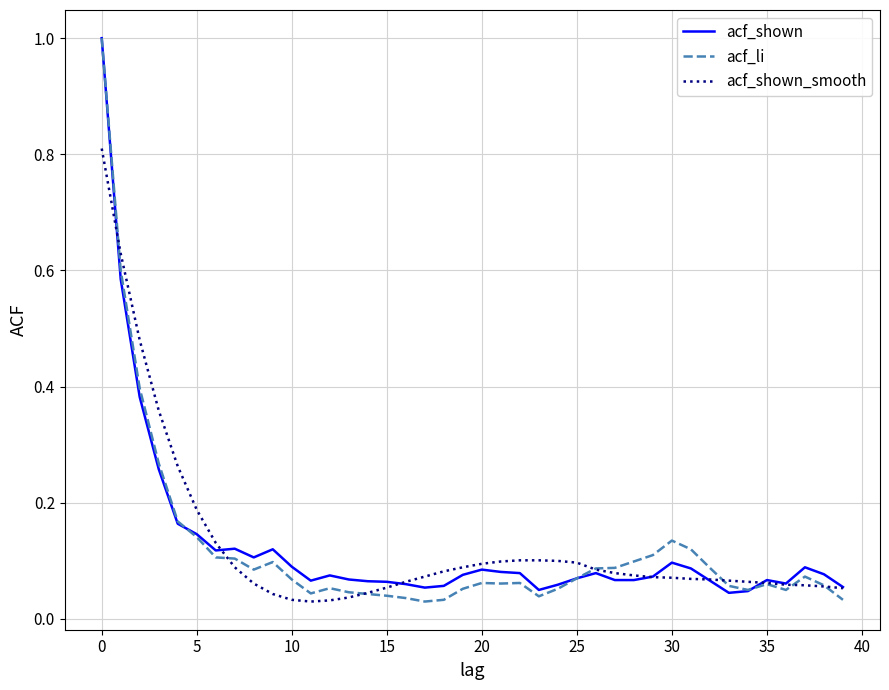

Which series has the largest range (max minus min)?

acf_li